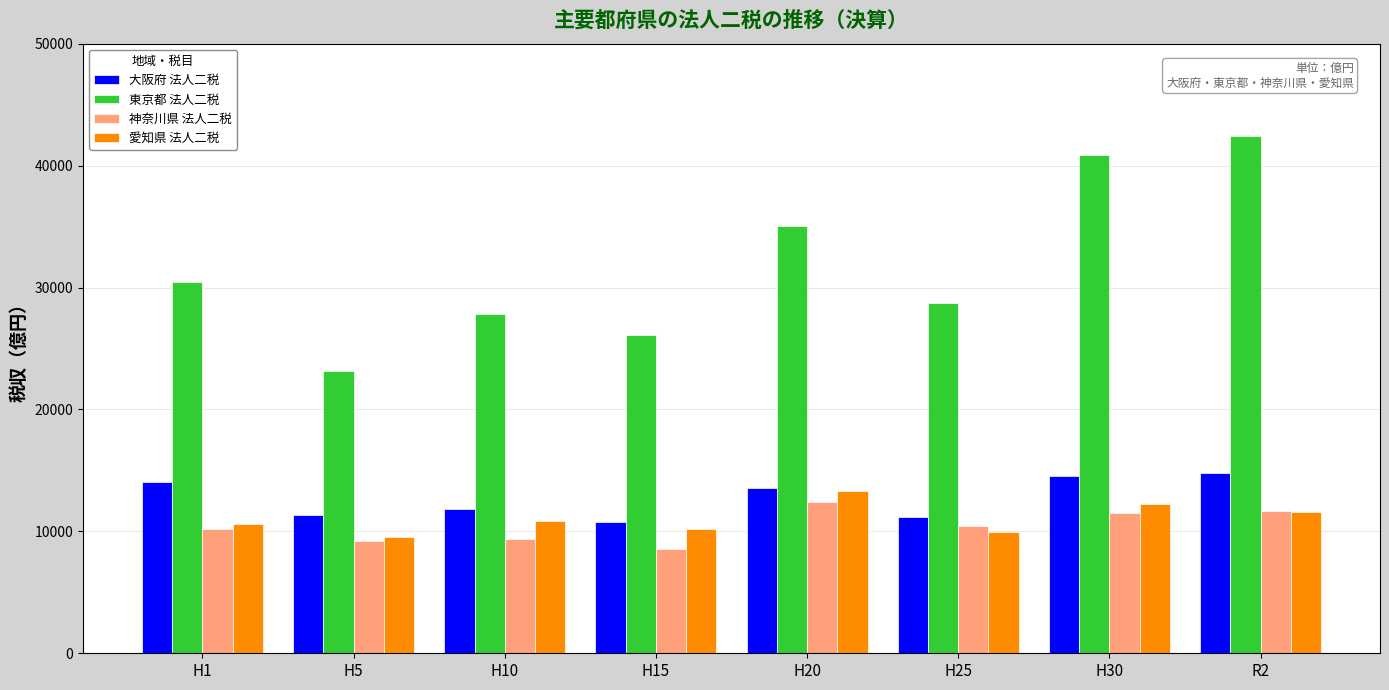

Which series has the largest range (max minus min)?

東京都 法人二税